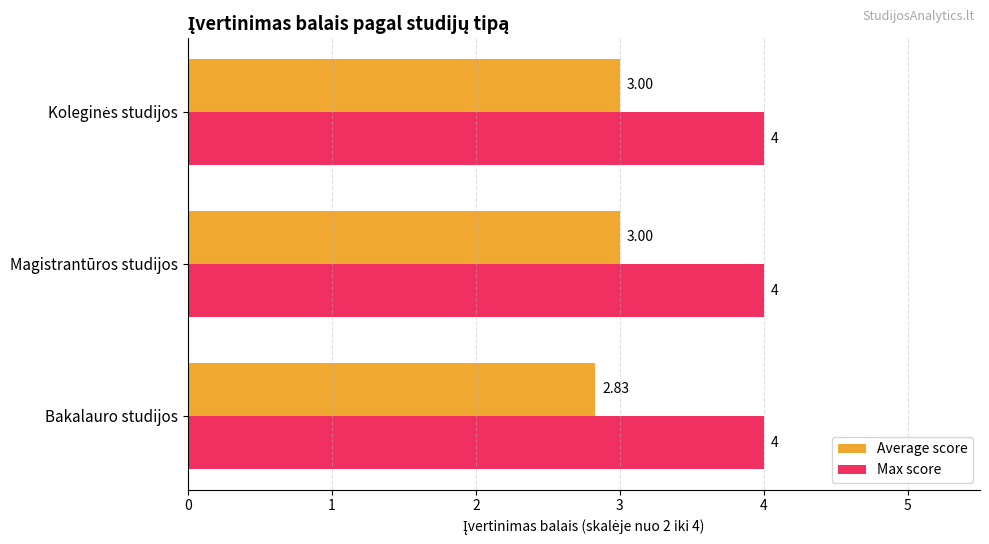

What is the sum of all Average score values?

8.8